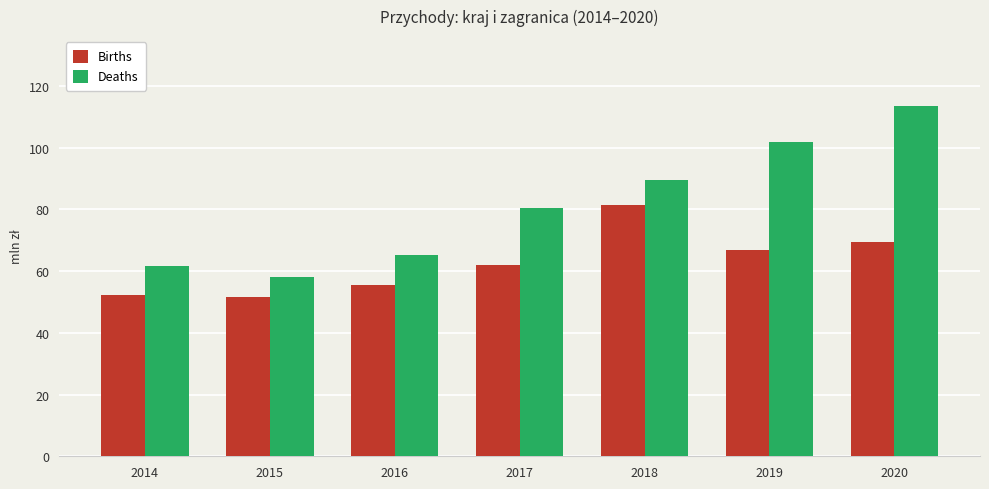

List the series in order of their peak value, highest first.

Deaths, Births